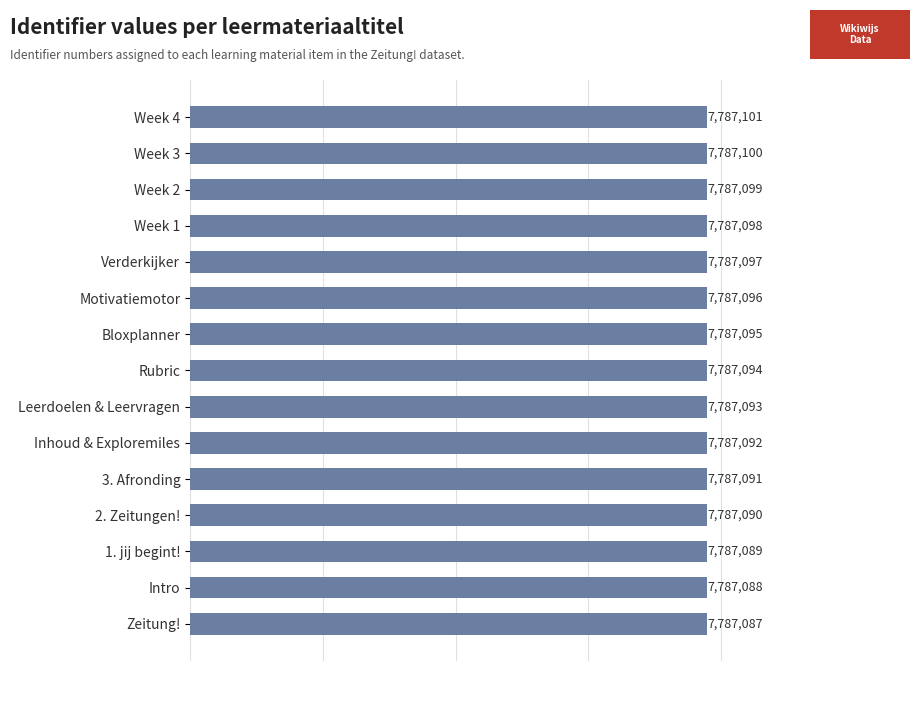

What is the difference between the maximum and second lowest values?

13